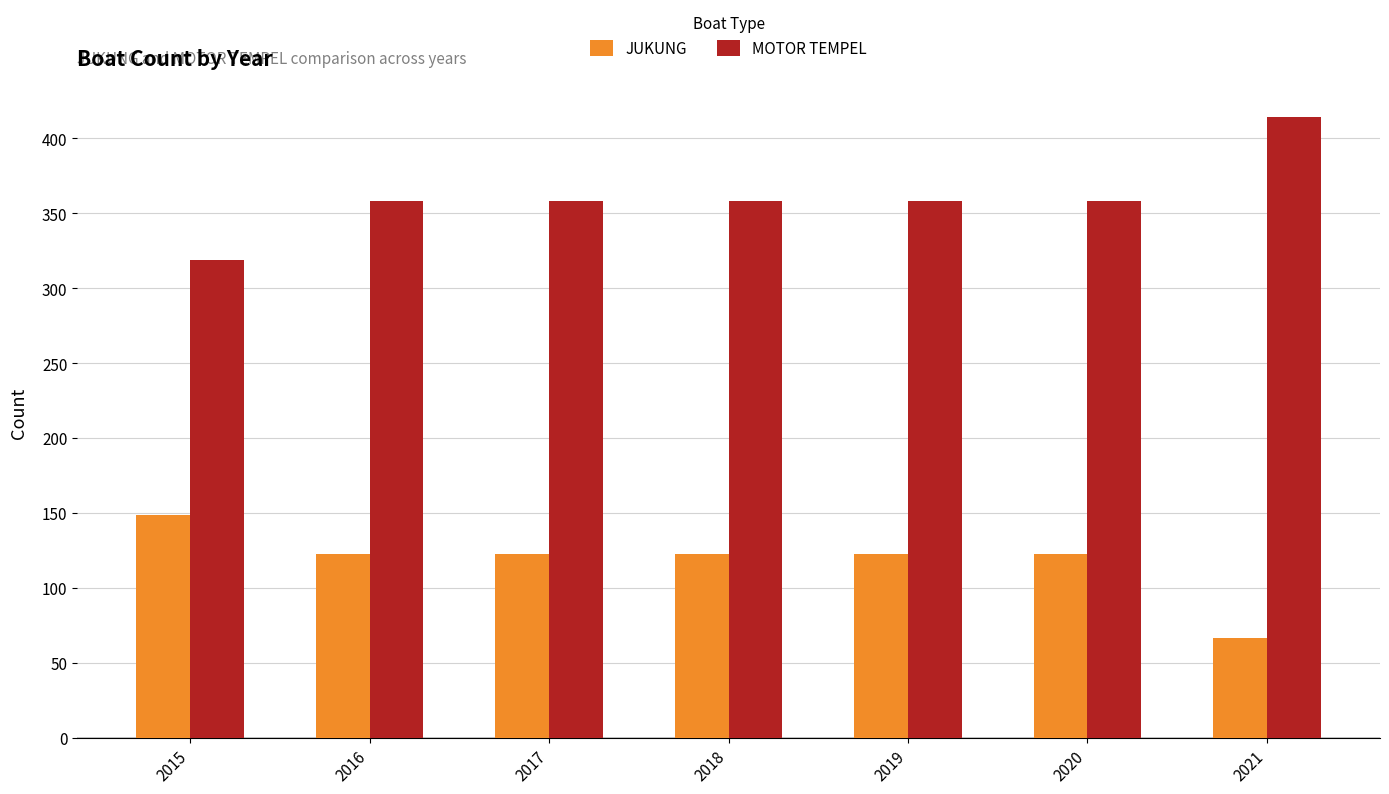

What is the highest value of the JUKUNG series?

149